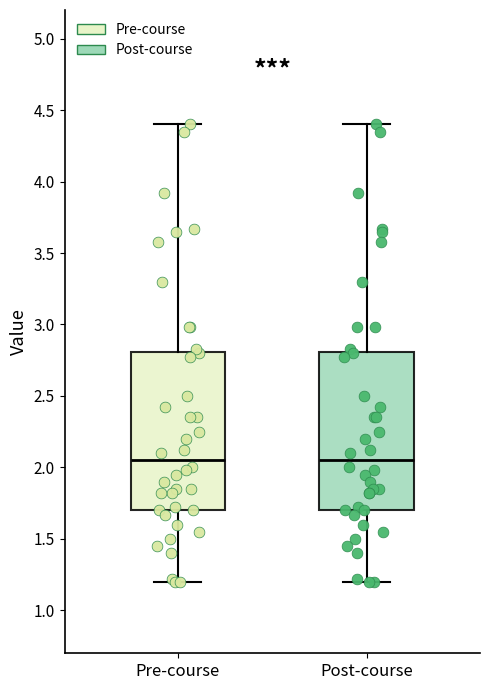

Where does the upper whisker of the box for Pre-course end on the y-axis? The values are not printed on the chart, so give them approximately, as read against the axis.

4.40